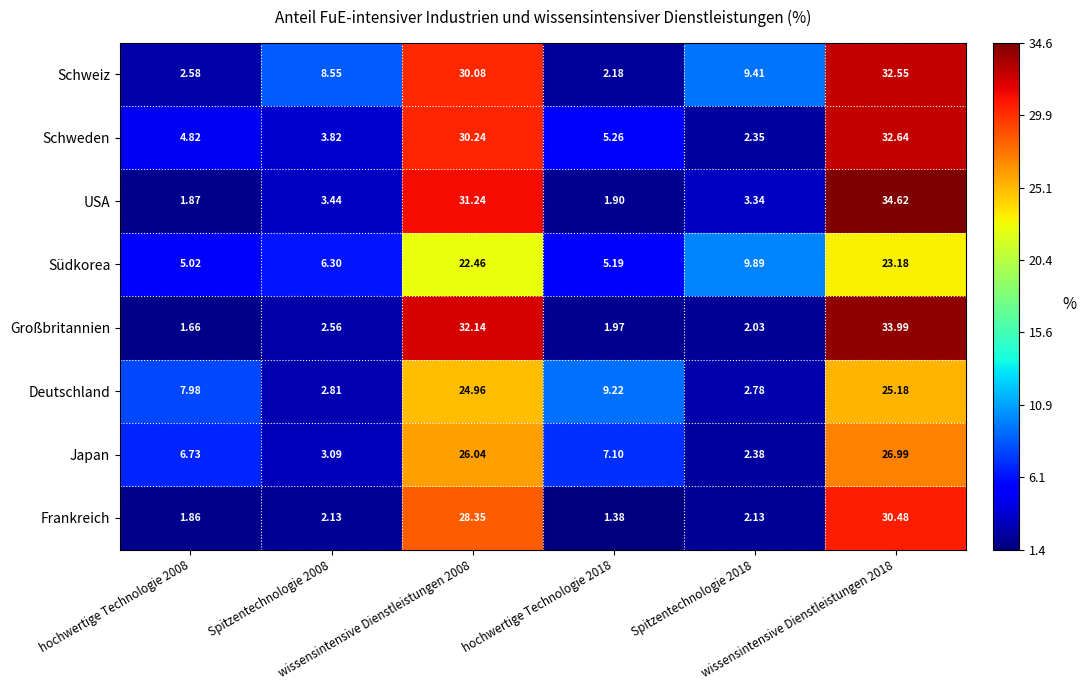

Which series has the largest range (max minus min)?

USA